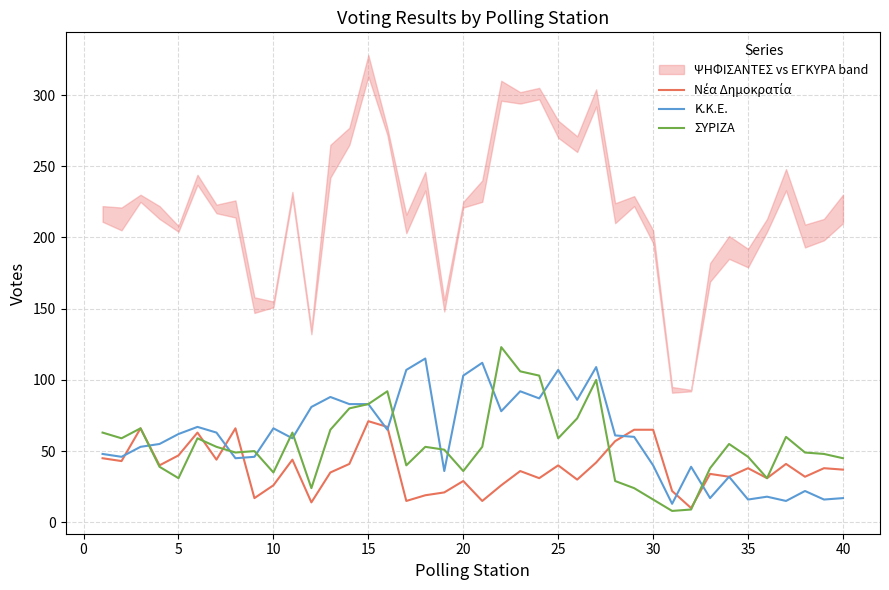

What is the average value of the ΣΥΡΙΖΑ series?

54